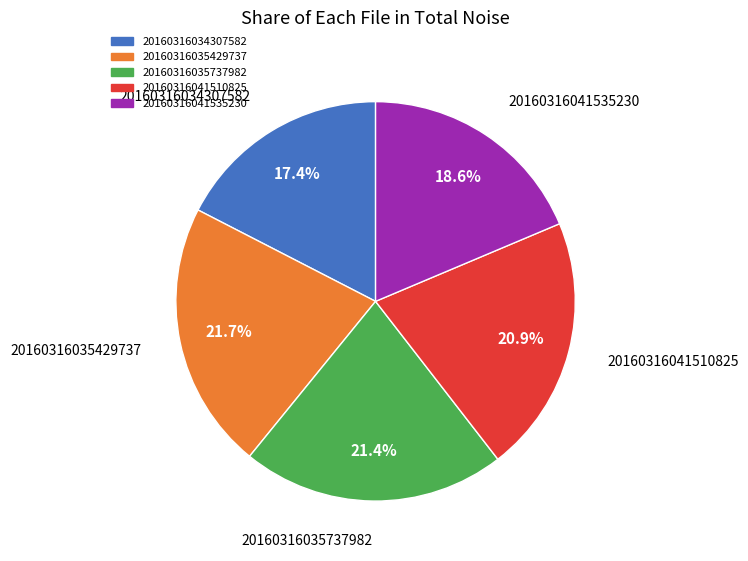

What percentage is the 20160316035737982 slice, to the nearest percent?

21%